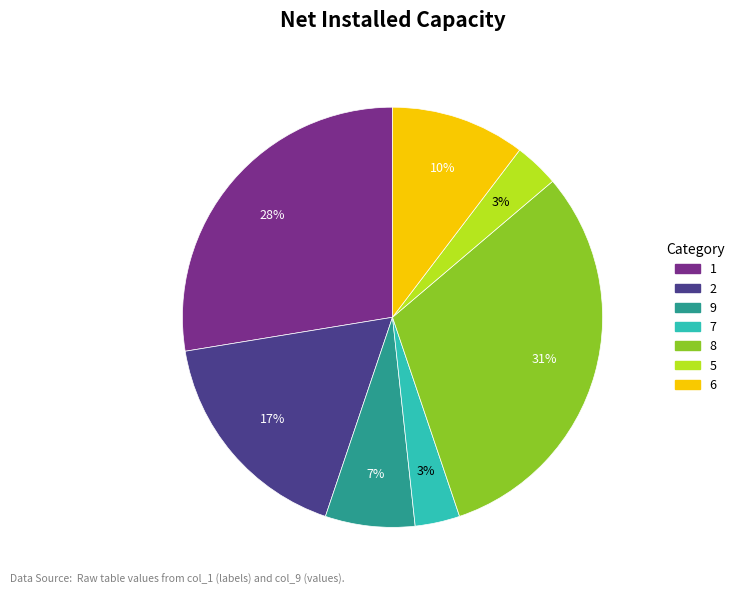

Is it true that 1 is 41% of the pie?

False